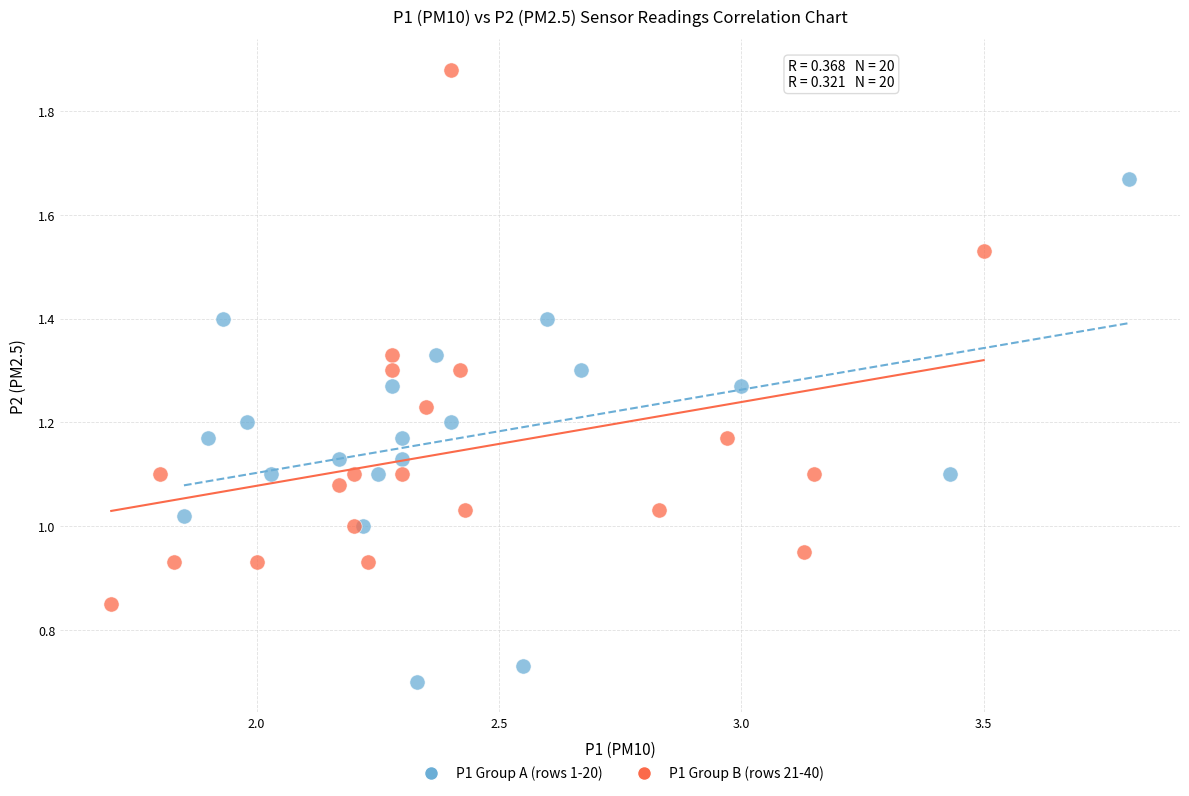

Which series reaches the maximum Y coordinate?

P1 Group B (rows 21-40)